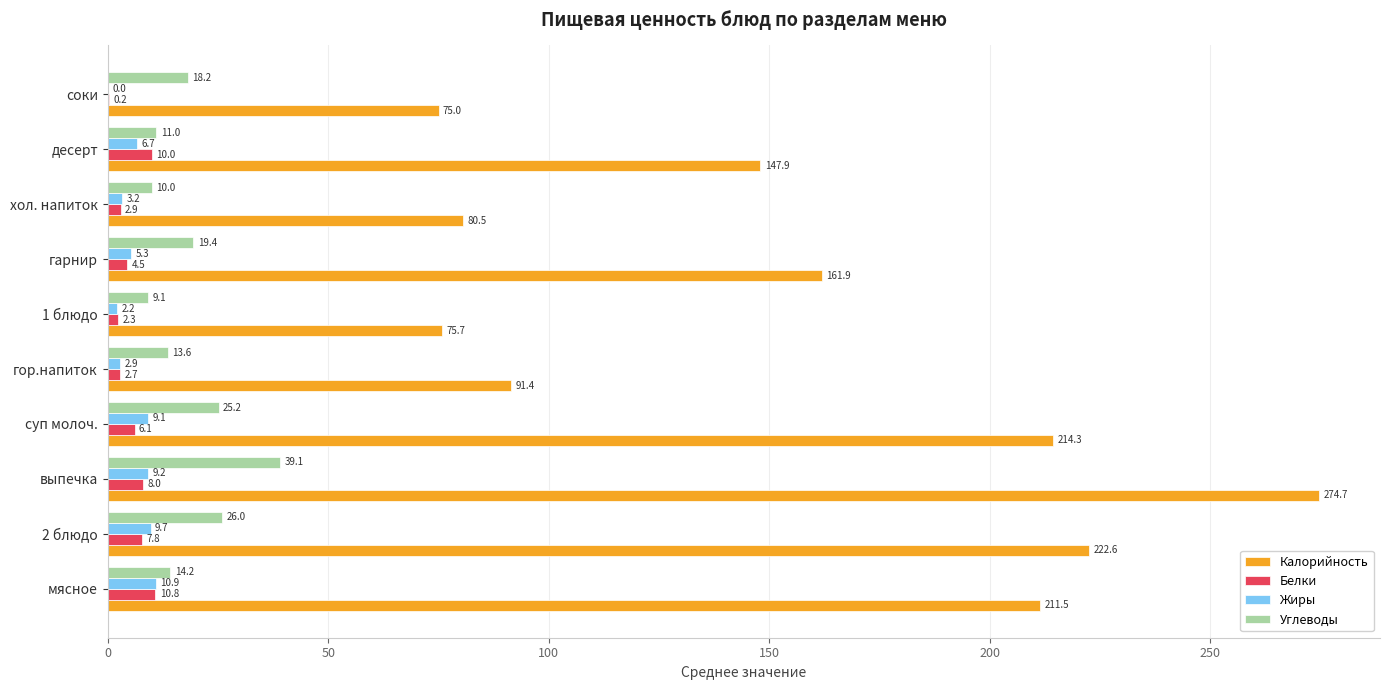

Which series has the largest total across all categories?

Калорийность